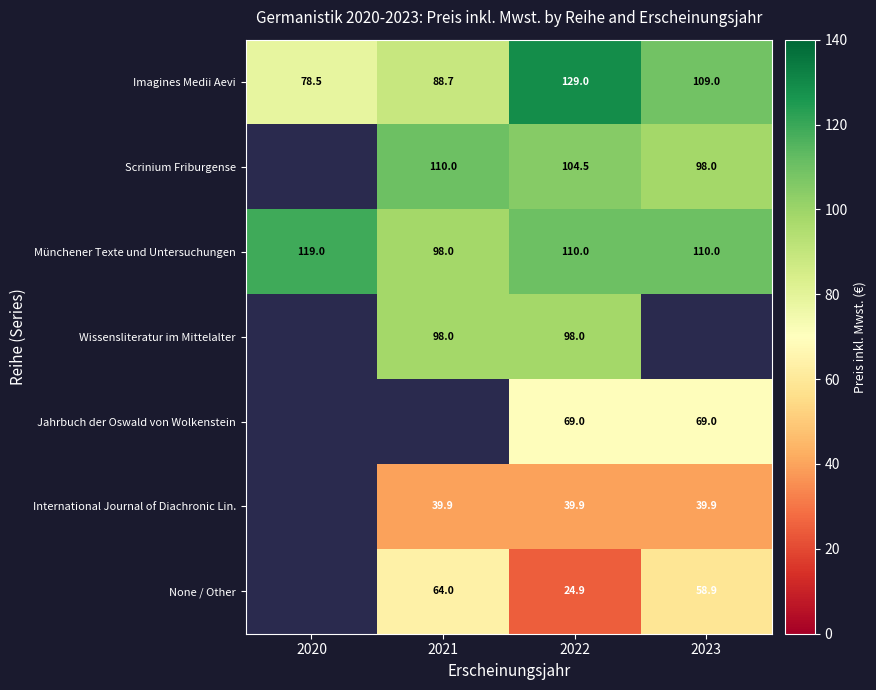

What is the sum of all Imagines Medii Aevi values?

405.2